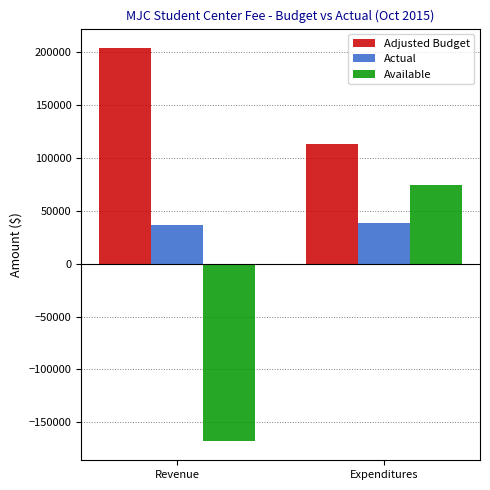

What is the sum of all Adjusted Budget values?

317000.0